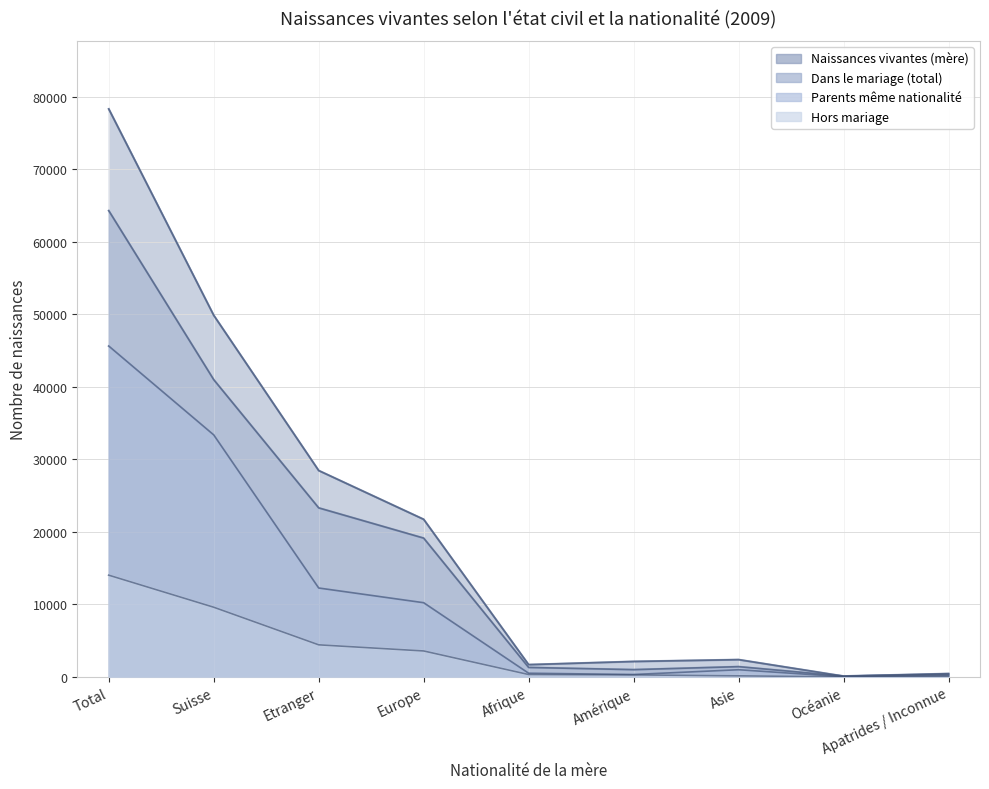

What is the average value of the Hors mariage series?

3607